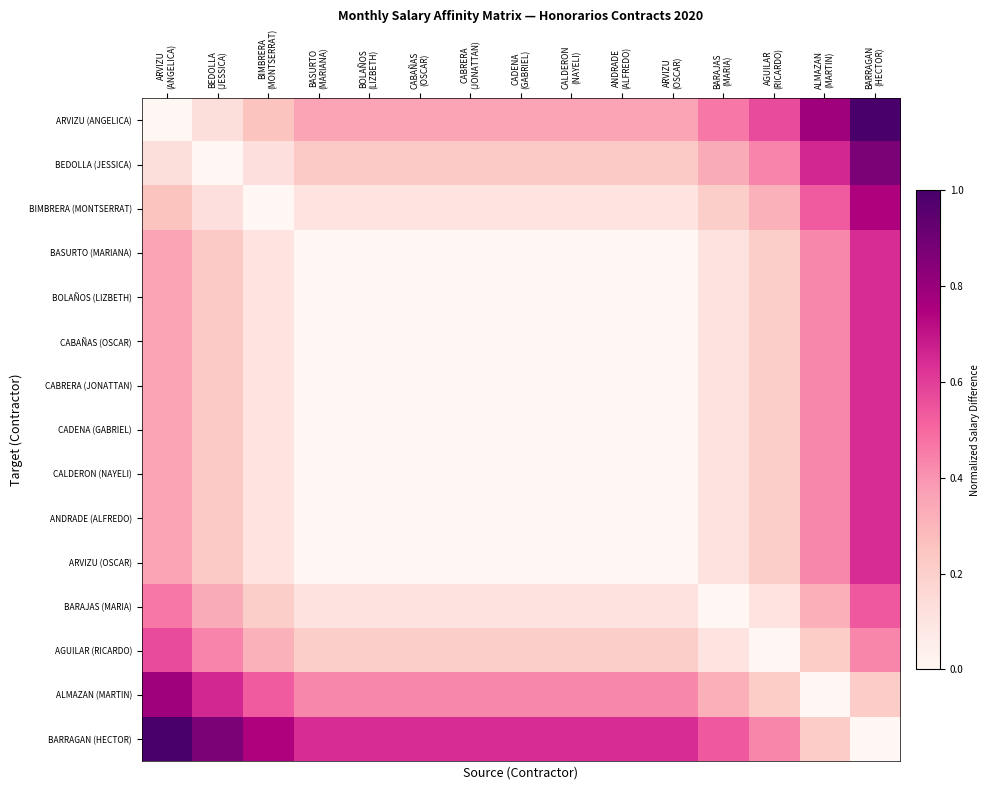

Reading left to right, extract all data points from this chart.

ARVIZU (ANGELICA): ARVIZU
(ANGELICA)=0.0	BEDOLLA
(JESSICA)=0.1	BIMBRERA
(MONTSERRAT)=0.3	BASURTO
(MARIANA)=0.4	BOLAÑOS
(LIZBETH)=0.4	CABAÑAS
(OSCAR)=0.4	CABRERA
(JONATTAN)=0.4	CADENA
(GABRIEL)=0.4	CALDERON
(NAYELI)=0.4	ANDRADE
(ALFREDO)=0.4	ARVIZU
(OSCAR)=0.4	BARAJAS
(MARIA)=0.5	AGUILAR
(RICARDO)=0.6	ALMAZAN
(MARTIN)=0.8	BARRAGAN
(HECTOR)=1.0
BEDOLLA (JESSICA): ARVIZU
(ANGELICA)=0.1	BEDOLLA
(JESSICA)=0.0	BIMBRERA
(MONTSERRAT)=0.1	BASURTO
(MARIANA)=0.2	BOLAÑOS
(LIZBETH)=0.2	CABAÑAS
(OSCAR)=0.2	CABRERA
(JONATTAN)=0.2	CADENA
(GABRIEL)=0.2	CALDERON
(NAYELI)=0.2	ANDRADE
(ALFREDO)=0.2	ARVIZU
(OSCAR)=0.2	BARAJAS
(MARIA)=0.3	AGUILAR
(RICARDO)=0.4	ALMAZAN
(MARTIN)=0.7	BARRAGAN
(HECTOR)=0.9
BIMBRERA (MONTSERRAT): ARVIZU
(ANGELICA)=0.3	BEDOLLA
(JESSICA)=0.1	BIMBRERA
(MONTSERRAT)=0.0	BASURTO
(MARIANA)=0.1	BOLAÑOS
(LIZBETH)=0.1	CABAÑAS
(OSCAR)=0.1	CABRERA
(JONATTAN)=0.1	CADENA
(GABRIEL)=0.1	CALDERON
(NAYELI)=0.1	ANDRADE
(ALFREDO)=0.1	ARVIZU
(OSCAR)=0.1	BARAJAS
(MARIA)=0.2	AGUILAR
(RICARDO)=0.3	ALMAZAN
(MARTIN)=0.5	BARRAGAN
(HECTOR)=0.7
BASURTO (MARIANA): ARVIZU
(ANGELICA)=0.4	BEDOLLA
(JESSICA)=0.2	BIMBRERA
(MONTSERRAT)=0.1	BASURTO
(MARIANA)=0.0	BOLAÑOS
(LIZBETH)=0.0	CABAÑAS
(OSCAR)=0.0	CABRERA
(JONATTAN)=0.0	CADENA
(GABRIEL)=0.0	CALDERON
(NAYELI)=0.0	ANDRADE
(ALFREDO)=0.0	ARVIZU
(OSCAR)=0.0	BARAJAS
(MARIA)=0.1	AGUILAR
(RICARDO)=0.2	ALMAZAN
(MARTIN)=0.4	BARRAGAN
(HECTOR)=0.6
BOLAÑOS (LIZBETH): ARVIZU
(ANGELICA)=0.4	BEDOLLA
(JESSICA)=0.2	BIMBRERA
(MONTSERRAT)=0.1	BASURTO
(MARIANA)=0.0	BOLAÑOS
(LIZBETH)=0.0	CABAÑAS
(OSCAR)=0.0	CABRERA
(JONATTAN)=0.0	CADENA
(GABRIEL)=0.0	CALDERON
(NAYELI)=0.0	ANDRADE
(ALFREDO)=0.0	ARVIZU
(OSCAR)=0.0	BARAJAS
(MARIA)=0.1	AGUILAR
(RICARDO)=0.2	ALMAZAN
(MARTIN)=0.4	BARRAGAN
(HECTOR)=0.6
CABAÑAS (OSCAR): ARVIZU
(ANGELICA)=0.4	BEDOLLA
(JESSICA)=0.2	BIMBRERA
(MONTSERRAT)=0.1	BASURTO
(MARIANA)=0.0	BOLAÑOS
(LIZBETH)=0.0	CABAÑAS
(OSCAR)=0.0	CABRERA
(JONATTAN)=0.0	CADENA
(GABRIEL)=0.0	CALDERON
(NAYELI)=0.0	ANDRADE
(ALFREDO)=0.0	ARVIZU
(OSCAR)=0.0	BARAJAS
(MARIA)=0.1	AGUILAR
(RICARDO)=0.2	ALMAZAN
(MARTIN)=0.4	BARRAGAN
(HECTOR)=0.6
CABRERA (JONATTAN): ARVIZU
(ANGELICA)=0.4	BEDOLLA
(JESSICA)=0.2	BIMBRERA
(MONTSERRAT)=0.1	BASURTO
(MARIANA)=0.0	BOLAÑOS
(LIZBETH)=0.0	CABAÑAS
(OSCAR)=0.0	CABRERA
(JONATTAN)=0.0	CADENA
(GABRIEL)=0.0	CALDERON
(NAYELI)=0.0	ANDRADE
(ALFREDO)=0.0	ARVIZU
(OSCAR)=0.0	BARAJAS
(MARIA)=0.1	AGUILAR
(RICARDO)=0.2	ALMAZAN
(MARTIN)=0.4	BARRAGAN
(HECTOR)=0.6
CADENA (GABRIEL): ARVIZU
(ANGELICA)=0.4	BEDOLLA
(JESSICA)=0.2	BIMBRERA
(MONTSERRAT)=0.1	BASURTO
(MARIANA)=0.0	BOLAÑOS
(LIZBETH)=0.0	CABAÑAS
(OSCAR)=0.0	CABRERA
(JONATTAN)=0.0	CADENA
(GABRIEL)=0.0	CALDERON
(NAYELI)=0.0	ANDRADE
(ALFREDO)=0.0	ARVIZU
(OSCAR)=0.0	BARAJAS
(MARIA)=0.1	AGUILAR
(RICARDO)=0.2	ALMAZAN
(MARTIN)=0.4	BARRAGAN
(HECTOR)=0.6
CALDERON (NAYELI): ARVIZU
(ANGELICA)=0.4	BEDOLLA
(JESSICA)=0.2	BIMBRERA
(MONTSERRAT)=0.1	BASURTO
(MARIANA)=0.0	BOLAÑOS
(LIZBETH)=0.0	CABAÑAS
(OSCAR)=0.0	CABRERA
(JONATTAN)=0.0	CADENA
(GABRIEL)=0.0	CALDERON
(NAYELI)=0.0	ANDRADE
(ALFREDO)=0.0	ARVIZU
(OSCAR)=0.0	BARAJAS
(MARIA)=0.1	AGUILAR
(RICARDO)=0.2	ALMAZAN
(MARTIN)=0.4	BARRAGAN
(HECTOR)=0.6
ANDRADE (ALFREDO): ARVIZU
(ANGELICA)=0.4	BEDOLLA
(JESSICA)=0.2	BIMBRERA
(MONTSERRAT)=0.1	BASURTO
(MARIANA)=0.0	BOLAÑOS
(LIZBETH)=0.0	CABAÑAS
(OSCAR)=0.0	CABRERA
(JONATTAN)=0.0	CADENA
(GABRIEL)=0.0	CALDERON
(NAYELI)=0.0	ANDRADE
(ALFREDO)=0.0	ARVIZU
(OSCAR)=0.0	BARAJAS
(MARIA)=0.1	AGUILAR
(RICARDO)=0.2	ALMAZAN
(MARTIN)=0.4	BARRAGAN
(HECTOR)=0.6
ARVIZU (OSCAR): ARVIZU
(ANGELICA)=0.4	BEDOLLA
(JESSICA)=0.2	BIMBRERA
(MONTSERRAT)=0.1	BASURTO
(MARIANA)=0.0	BOLAÑOS
(LIZBETH)=0.0	CABAÑAS
(OSCAR)=0.0	CABRERA
(JONATTAN)=0.0	CADENA
(GABRIEL)=0.0	CALDERON
(NAYELI)=0.0	ANDRADE
(ALFREDO)=0.0	ARVIZU
(OSCAR)=0.0	BARAJAS
(MARIA)=0.1	AGUILAR
(RICARDO)=0.2	ALMAZAN
(MARTIN)=0.4	BARRAGAN
(HECTOR)=0.6
BARAJAS (MARIA): ARVIZU
(ANGELICA)=0.5	BEDOLLA
(JESSICA)=0.3	BIMBRERA
(MONTSERRAT)=0.2	BASURTO
(MARIANA)=0.1	BOLAÑOS
(LIZBETH)=0.1	CABAÑAS
(OSCAR)=0.1	CABRERA
(JONATTAN)=0.1	CADENA
(GABRIEL)=0.1	CALDERON
(NAYELI)=0.1	ANDRADE
(ALFREDO)=0.1	ARVIZU
(OSCAR)=0.1	BARAJAS
(MARIA)=0.0	AGUILAR
(RICARDO)=0.1	ALMAZAN
(MARTIN)=0.3	BARRAGAN
(HECTOR)=0.5
AGUILAR (RICARDO): ARVIZU
(ANGELICA)=0.6	BEDOLLA
(JESSICA)=0.4	BIMBRERA
(MONTSERRAT)=0.3	BASURTO
(MARIANA)=0.2	BOLAÑOS
(LIZBETH)=0.2	CABAÑAS
(OSCAR)=0.2	CABRERA
(JONATTAN)=0.2	CADENA
(GABRIEL)=0.2	CALDERON
(NAYELI)=0.2	ANDRADE
(ALFREDO)=0.2	ARVIZU
(OSCAR)=0.2	BARAJAS
(MARIA)=0.1	AGUILAR
(RICARDO)=0.0	ALMAZAN
(MARTIN)=0.2	BARRAGAN
(HECTOR)=0.4
ALMAZAN (MARTIN): ARVIZU
(ANGELICA)=0.8	BEDOLLA
(JESSICA)=0.7	BIMBRERA
(MONTSERRAT)=0.5	BASURTO
(MARIANA)=0.4	BOLAÑOS
(LIZBETH)=0.4	CABAÑAS
(OSCAR)=0.4	CABRERA
(JONATTAN)=0.4	CADENA
(GABRIEL)=0.4	CALDERON
(NAYELI)=0.4	ANDRADE
(ALFREDO)=0.4	ARVIZU
(OSCAR)=0.4	BARAJAS
(MARIA)=0.3	AGUILAR
(RICARDO)=0.2	ALMAZAN
(MARTIN)=0.0	BARRAGAN
(HECTOR)=0.2
BARRAGAN (HECTOR): ARVIZU
(ANGELICA)=1.0	BEDOLLA
(JESSICA)=0.9	BIMBRERA
(MONTSERRAT)=0.7	BASURTO
(MARIANA)=0.6	BOLAÑOS
(LIZBETH)=0.6	CABAÑAS
(OSCAR)=0.6	CABRERA
(JONATTAN)=0.6	CADENA
(GABRIEL)=0.6	CALDERON
(NAYELI)=0.6	ANDRADE
(ALFREDO)=0.6	ARVIZU
(OSCAR)=0.6	BARAJAS
(MARIA)=0.5	AGUILAR
(RICARDO)=0.4	ALMAZAN
(MARTIN)=0.2	BARRAGAN
(HECTOR)=0.0